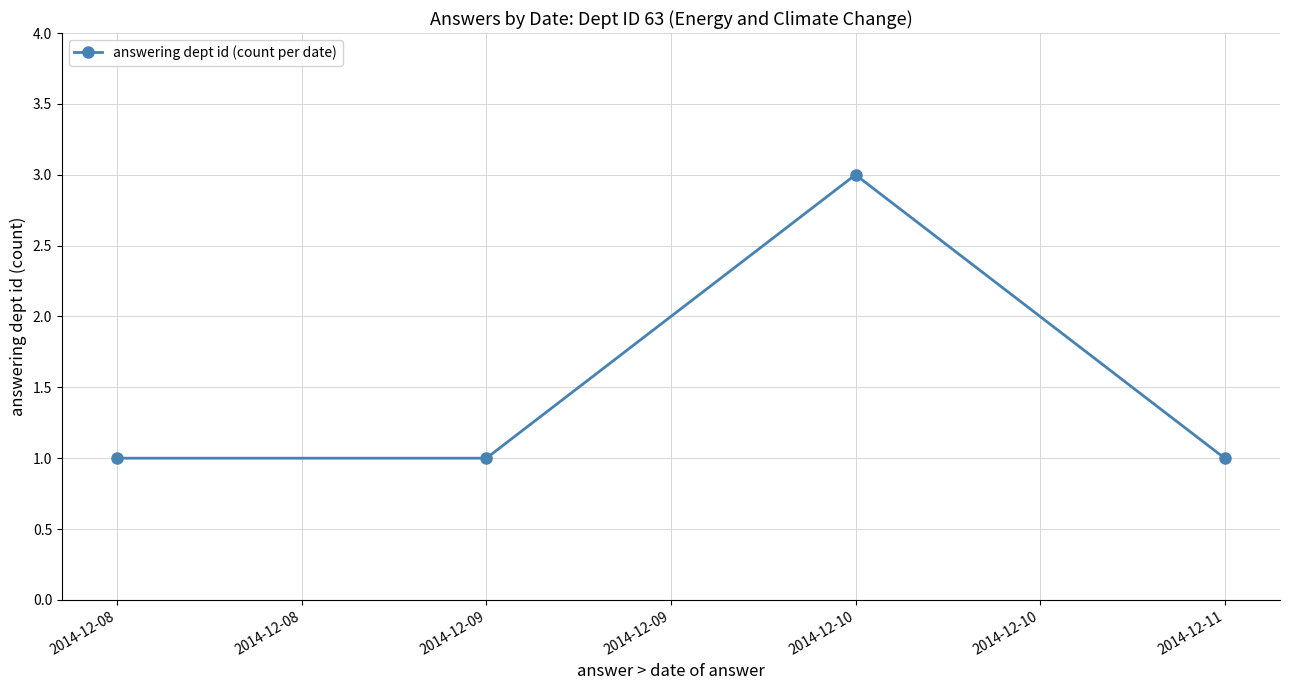

What is the smallest value displayed?

1